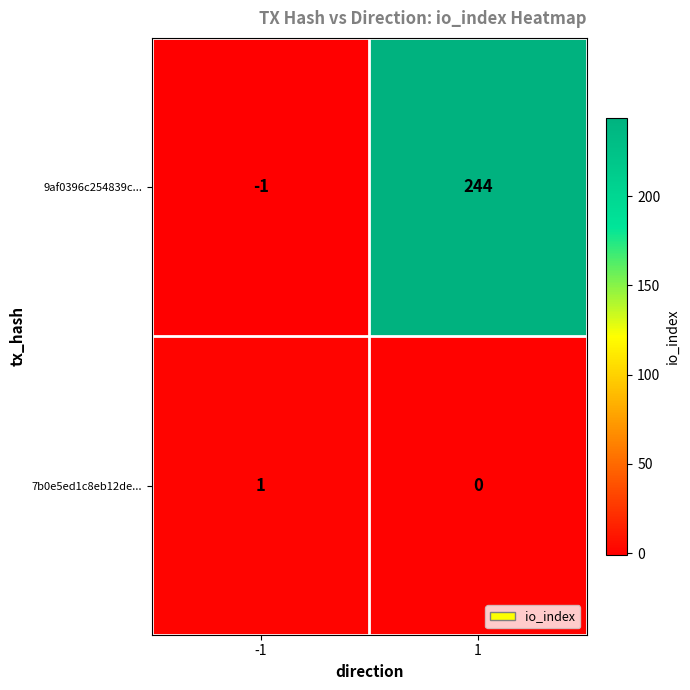

How many values in the 9af0396c254839c... series are below 244?

1